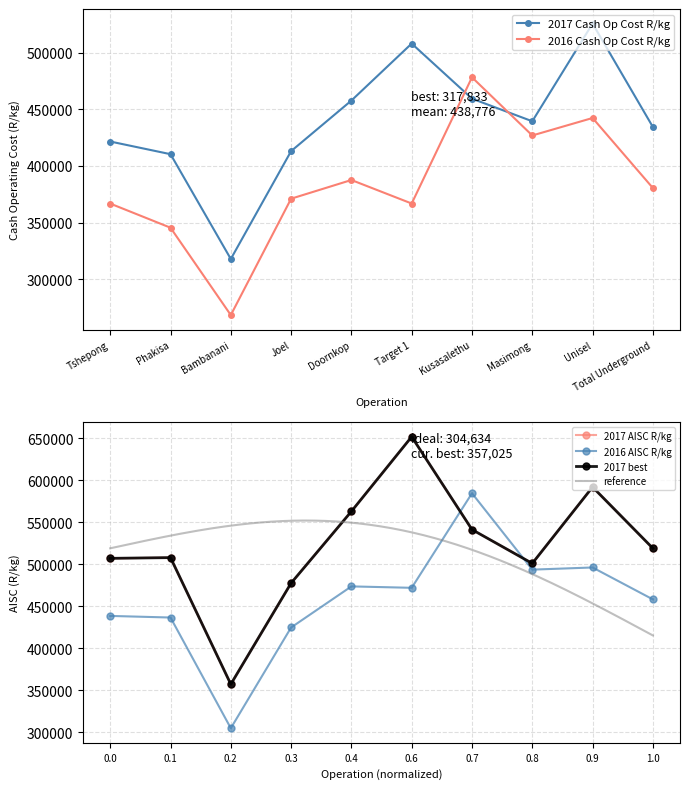

What value does the 2017 Cash Op Cost R/kg series have at Bambanani?

317833